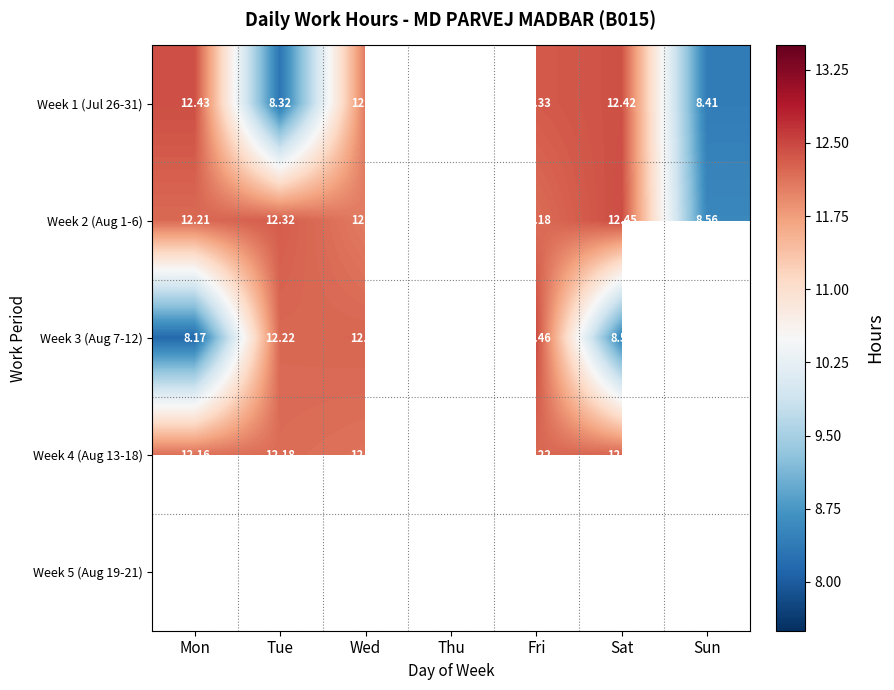

At which label does Week 4 (Aug 13-18) first exceed 12?

Mon